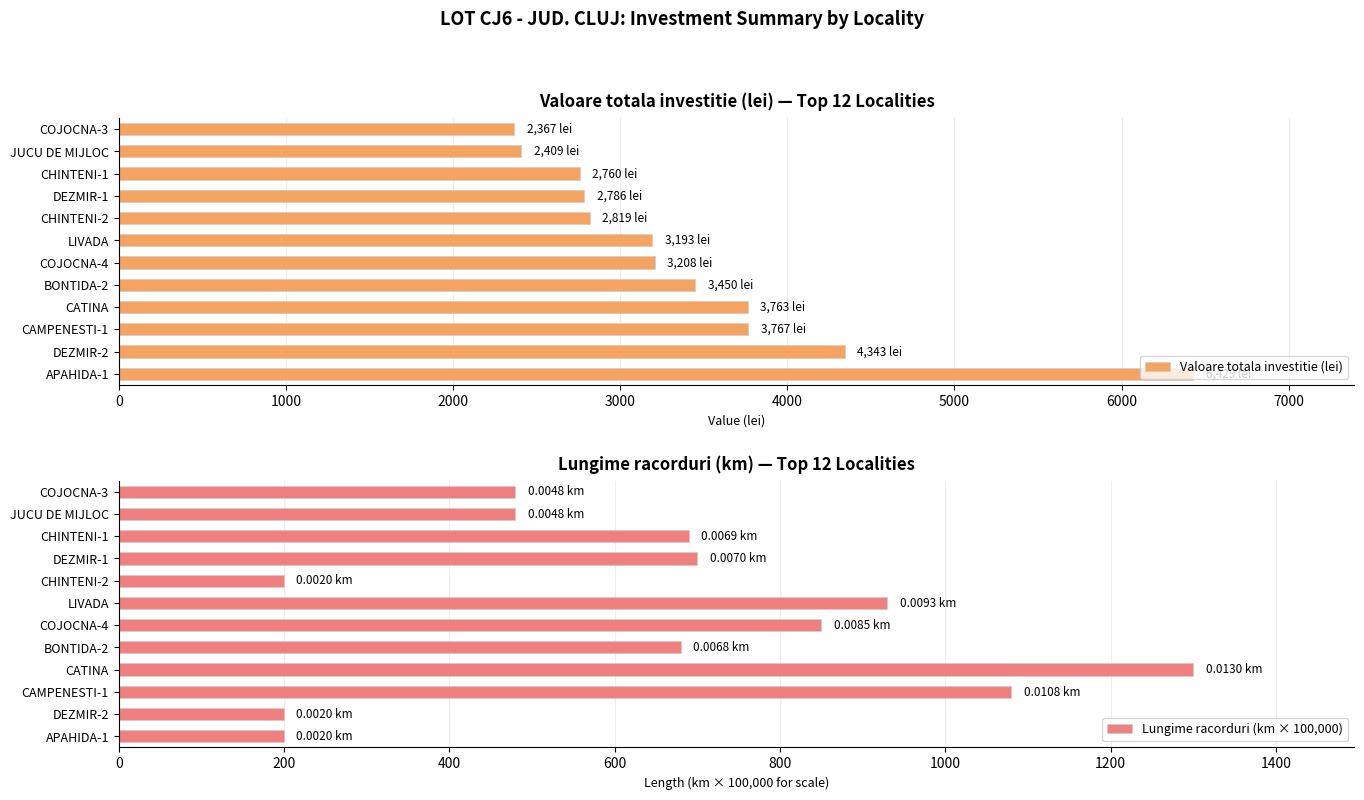

True or false: Valoare totala investitie (lei) has a value of 3192.6 at LIVADA.

True